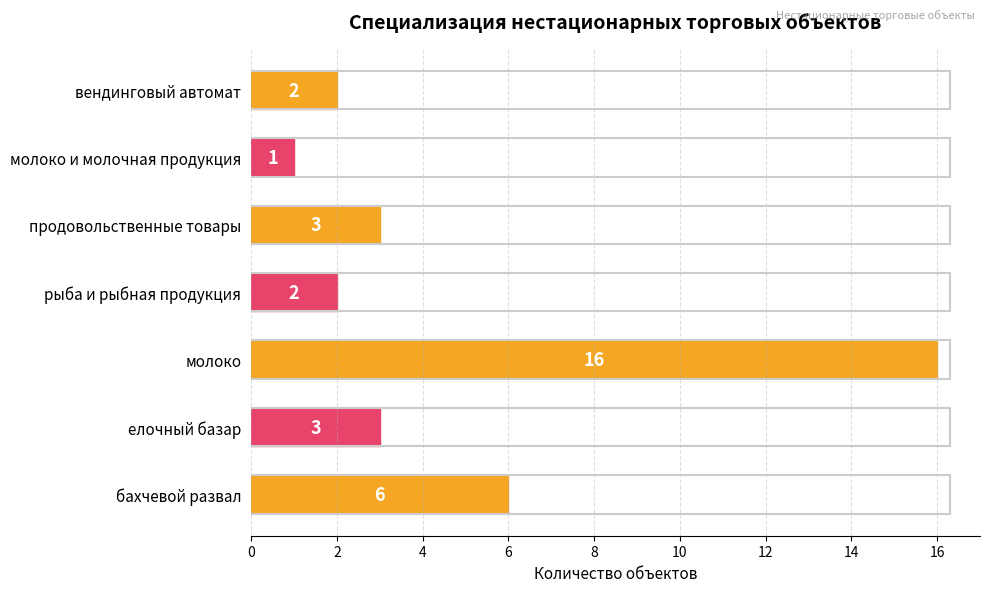

What value does the data have at продовольственные товары?

3